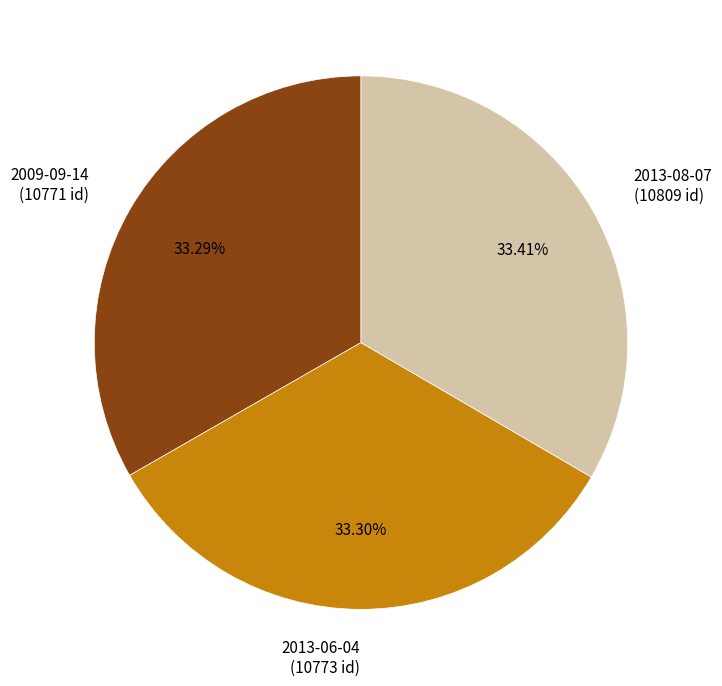

True or false: 2013-08-07 accounts for 40% of the total.

False